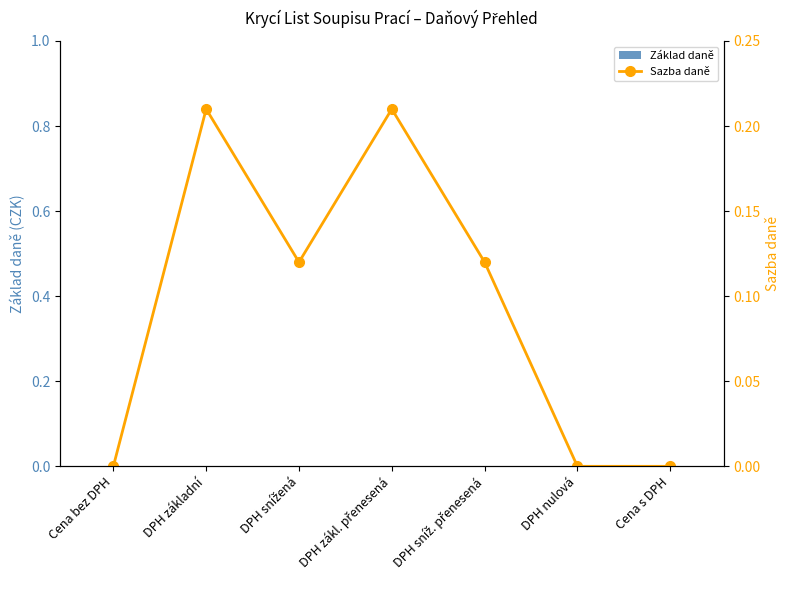

What is the spread (max minus min) of values at DPH základní?

0.2